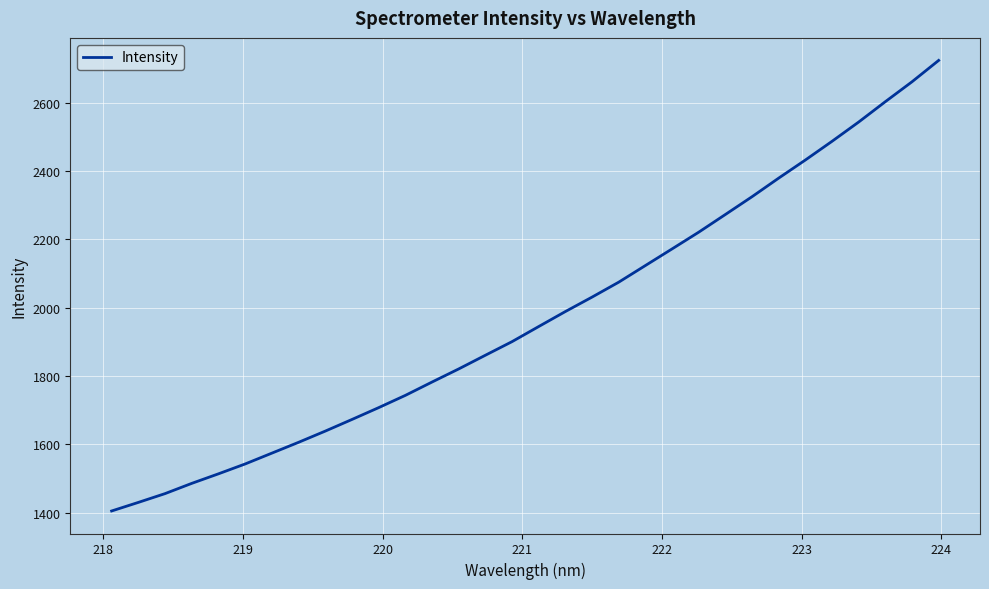

What is the maximum value shown in the chart?

2724.0